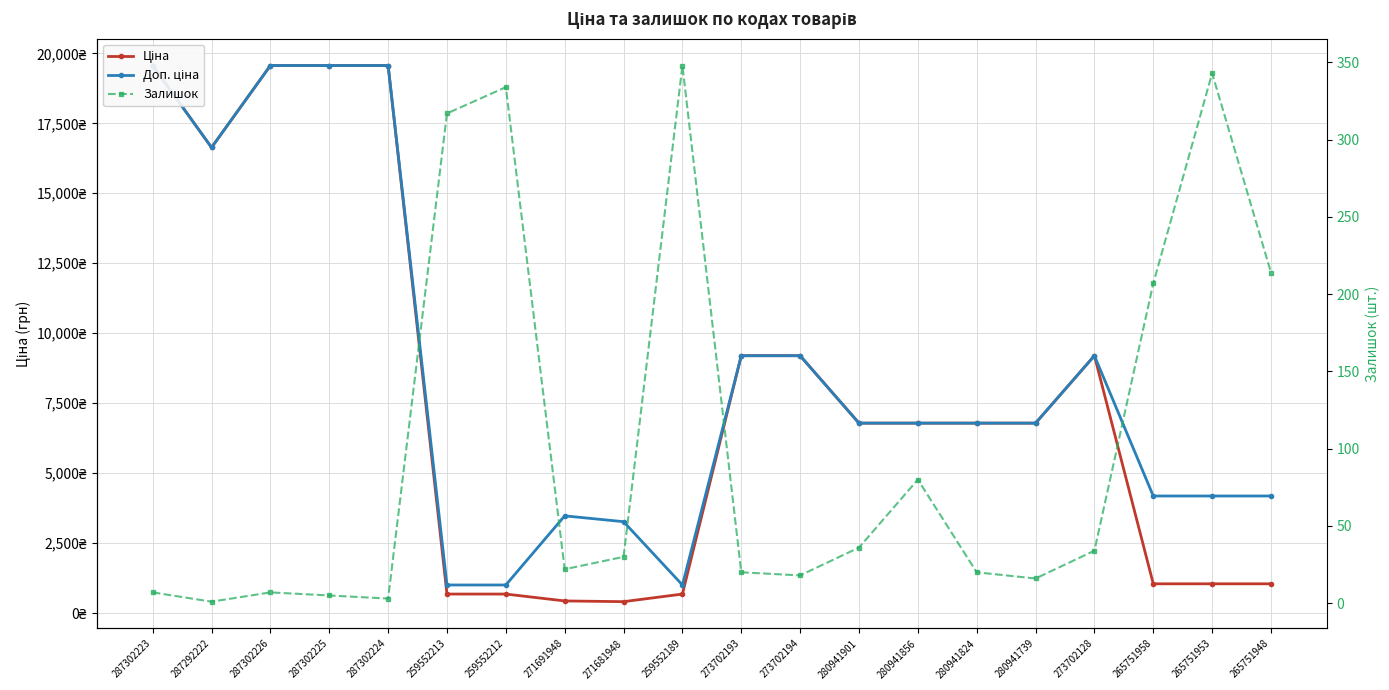

How many data points in Доп. ціна are less than 6787?

8